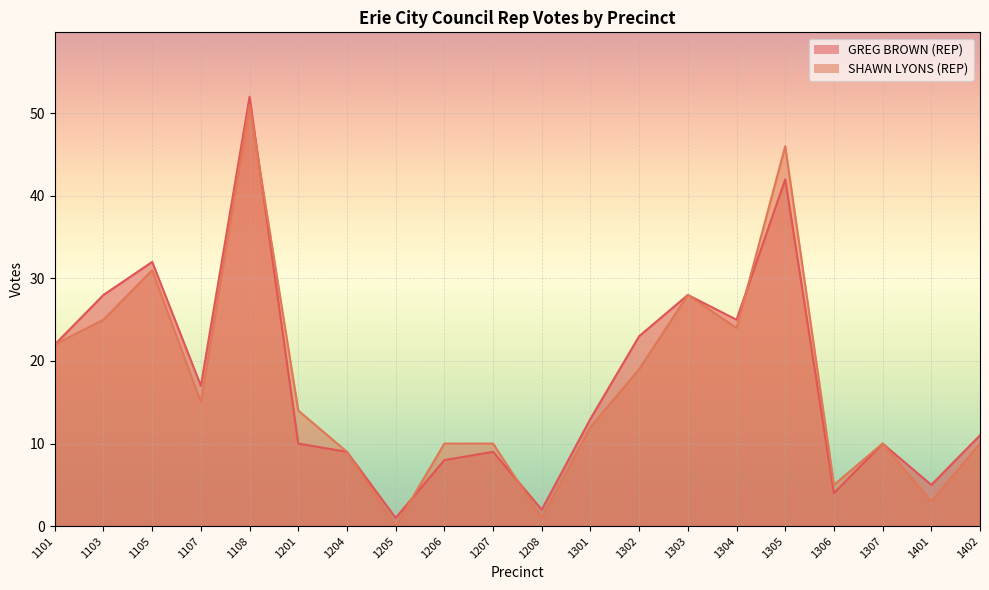

Is the value of SHAWN LYONS (REP) at 1302 greater than the value of GREG BROWN (REP) at 1103?

No